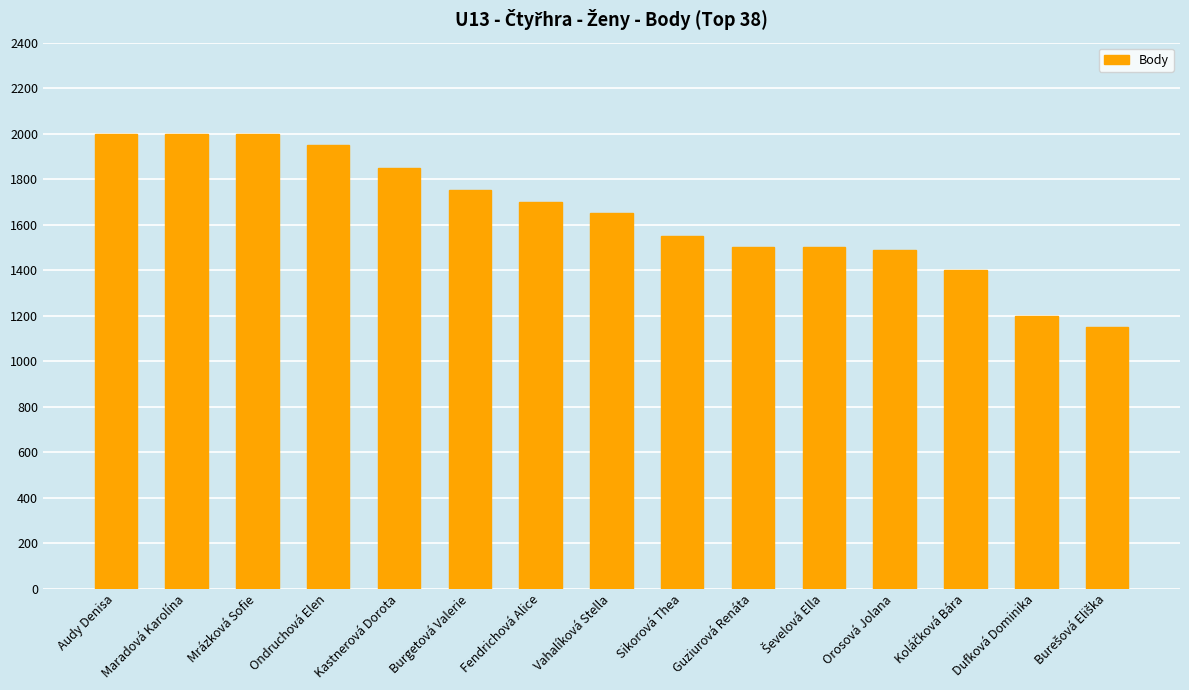

What is the change in value from Burgetová Valerie to Dufková Dominika?

-550